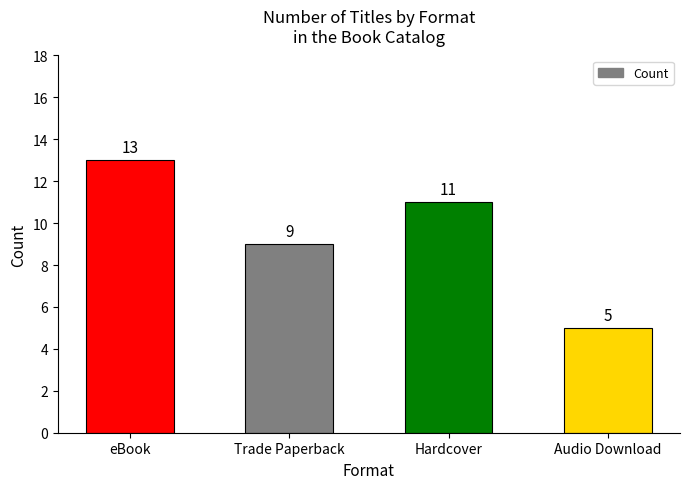

Rank the categories by value from highest to lowest.

eBook, Hardcover, Trade Paperback, Audio Download